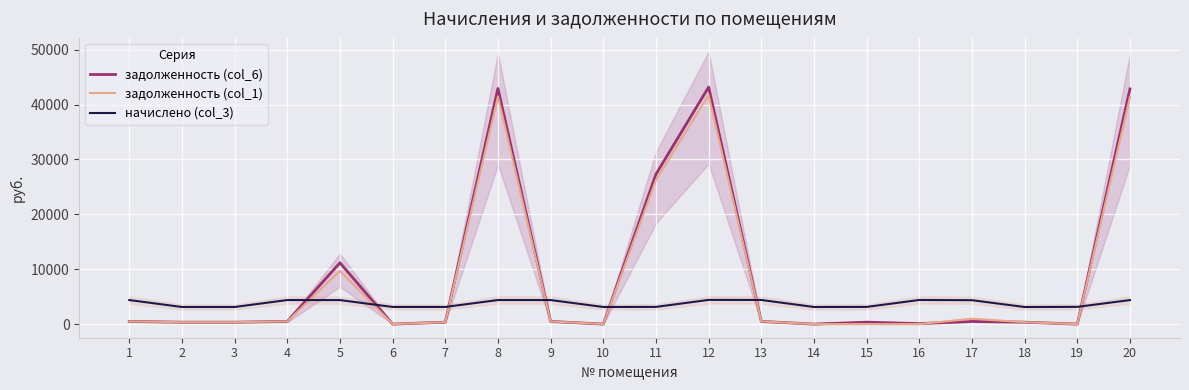

At which category is the sum across all series the highest?

12